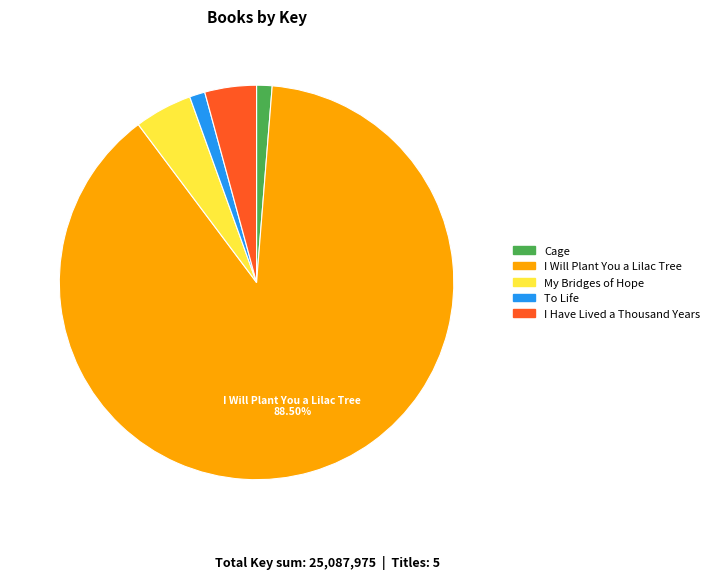

How many segments does this pie chart have?

5